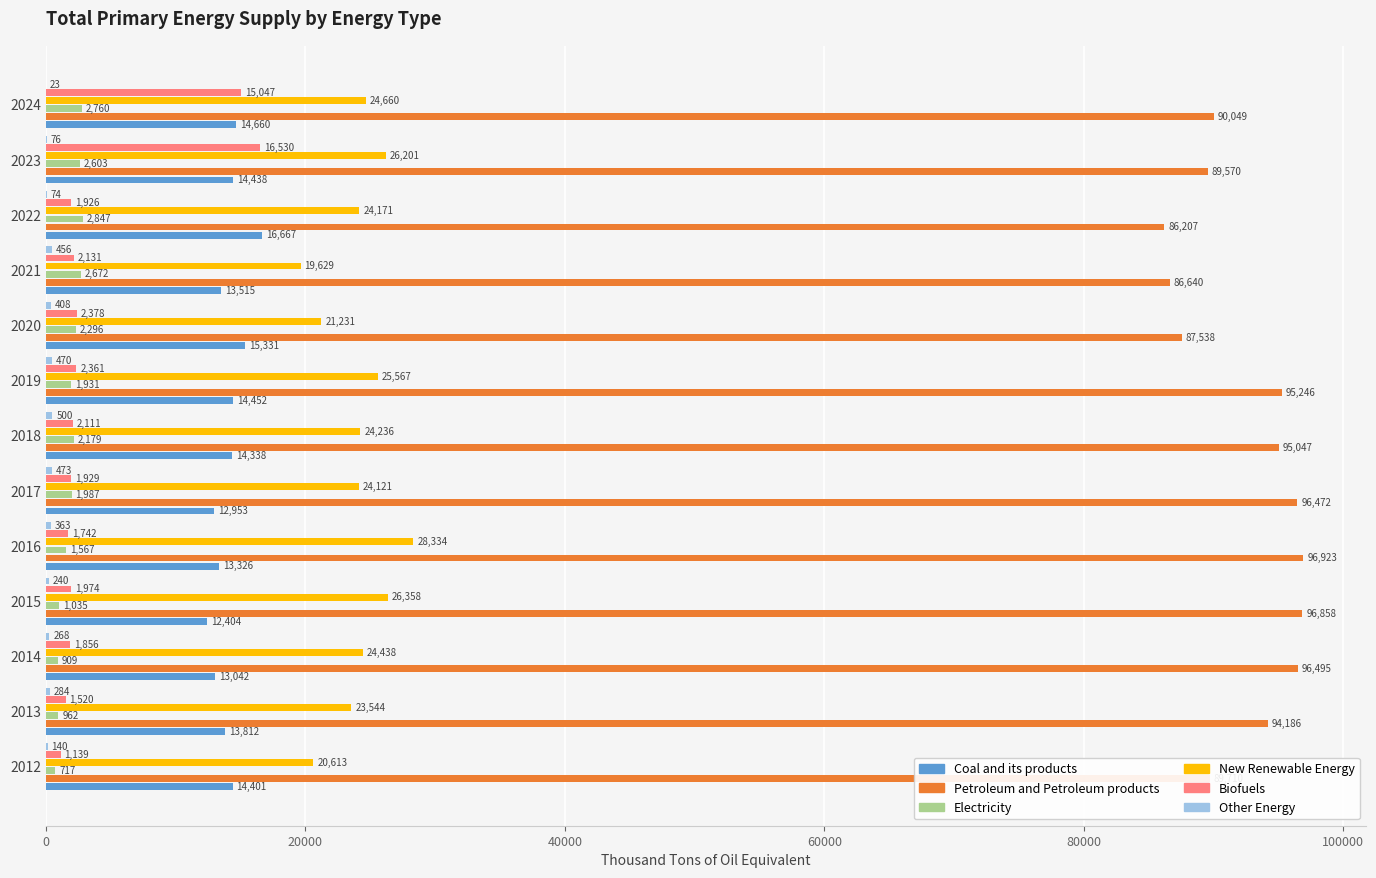

Which category has the highest value in the Petroleum and Petroleum products series?

2016